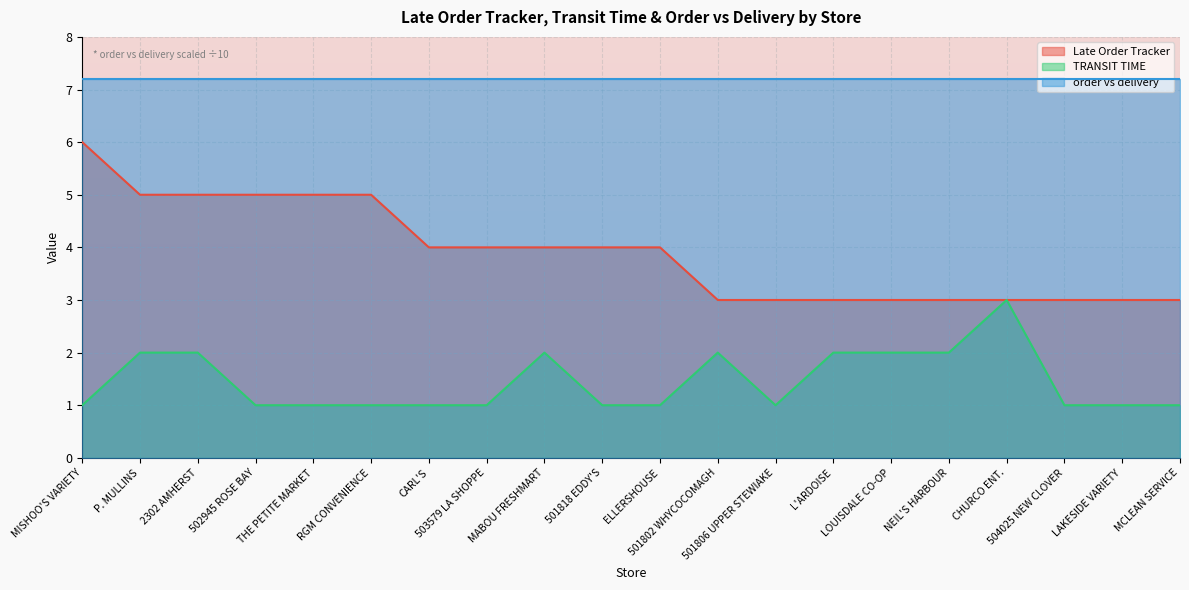

How many data points in TRANSIT TIME are above 1?

8